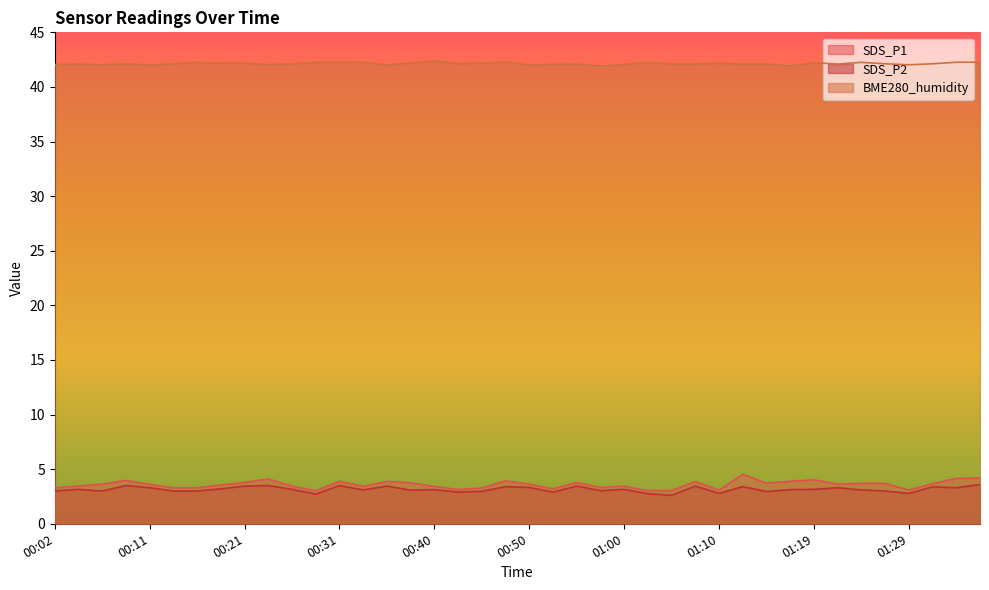

Does the chart display data point markers on the line(s)?

No